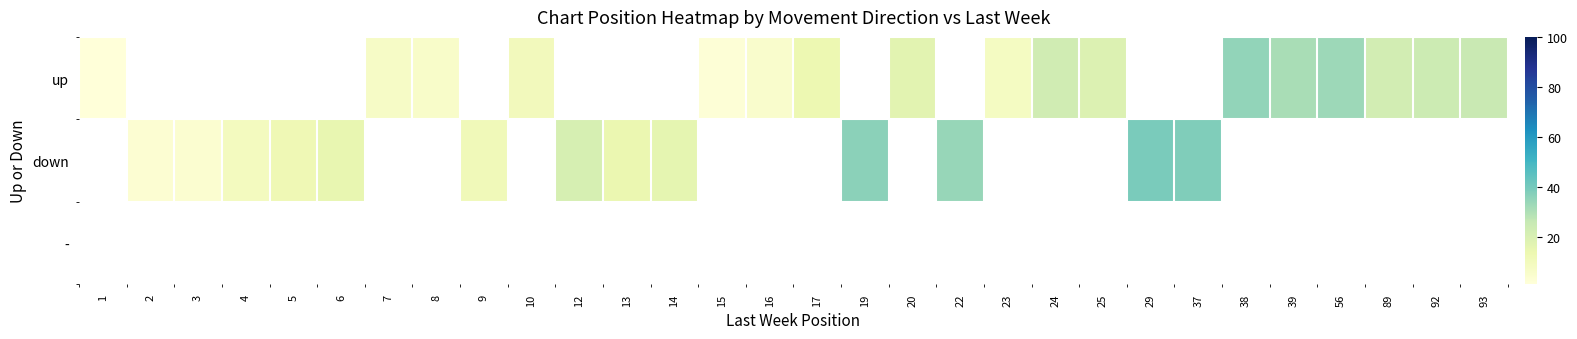

Between 15 and 6, which is larger?

6